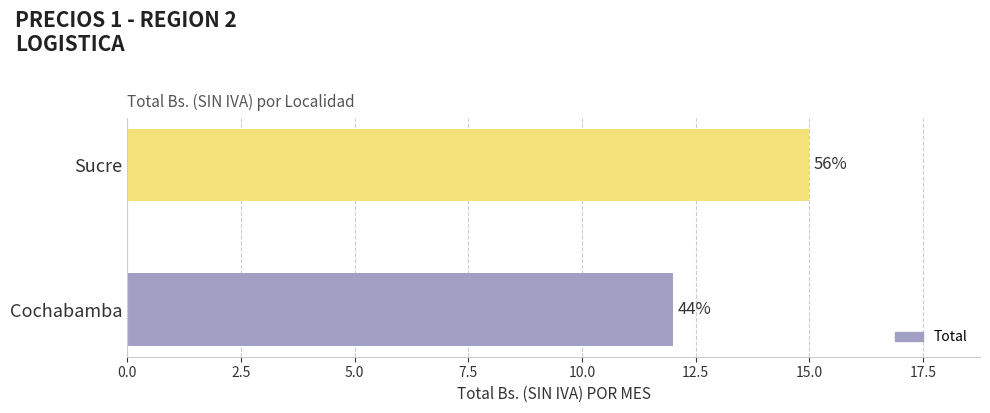

Are the bars horizontal?

Yes